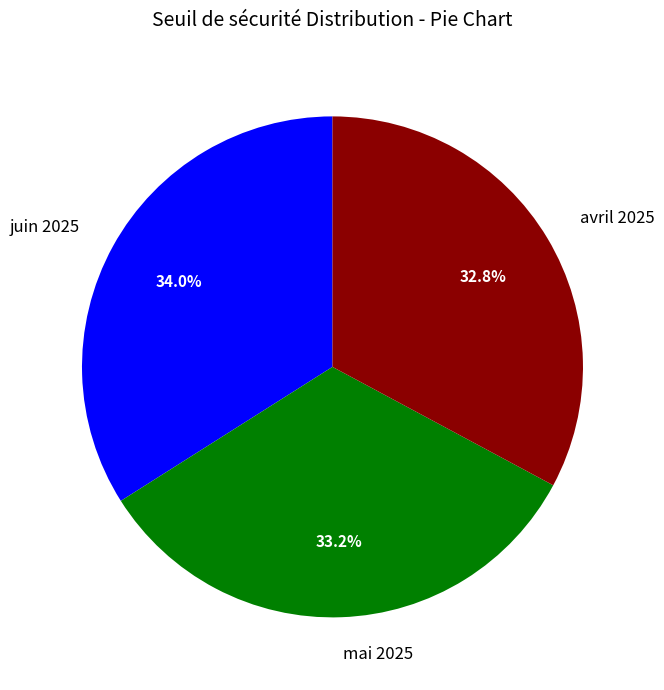

Combined, what portion of the pie is avril 2025 and mai 2025?

66.0%